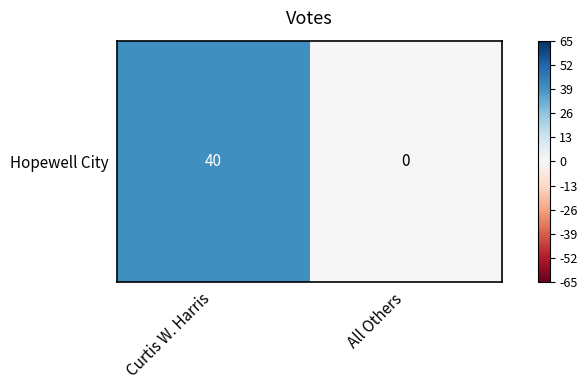

How many values are above zero?

1